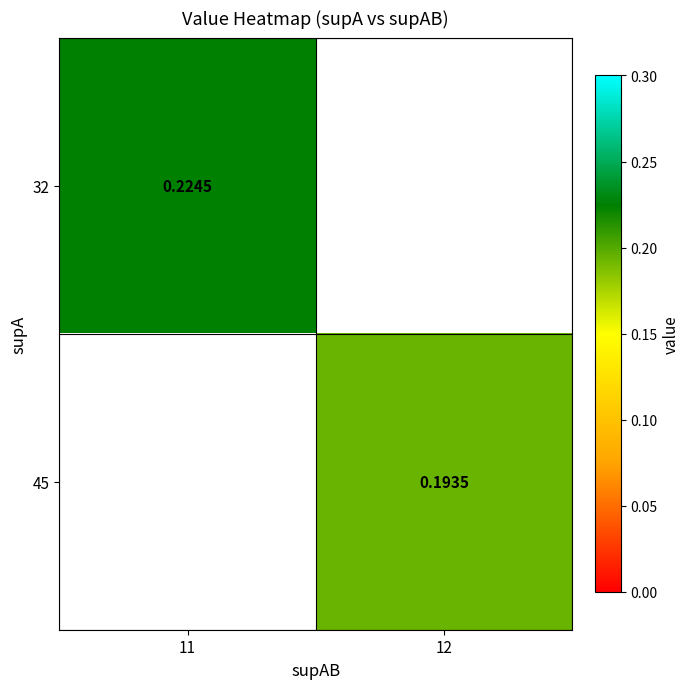

Is the value of 45 at 12 greater than the value of 32 at 11?

No